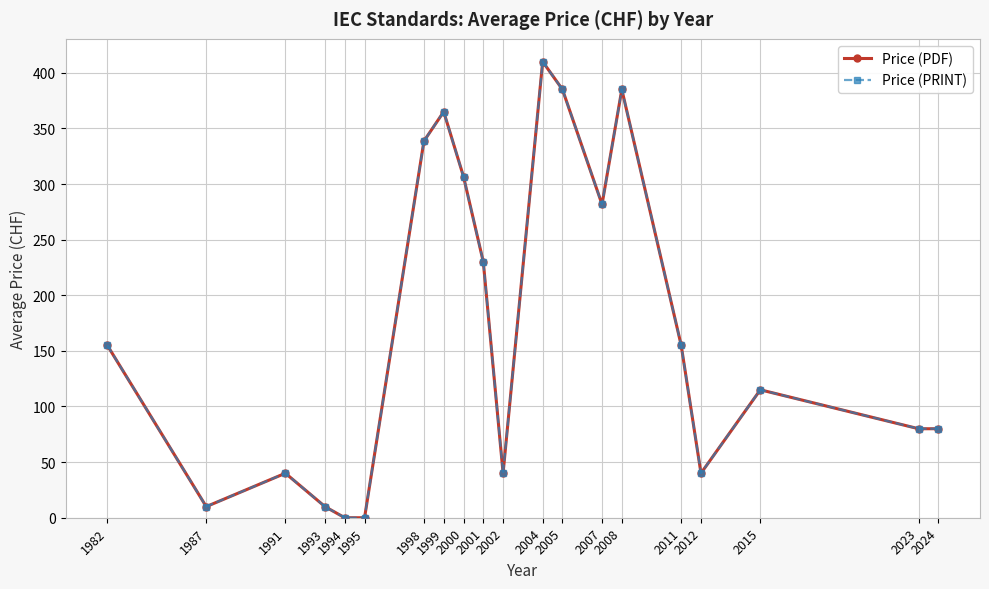

Which series has the largest range (max minus min)?

Price (PDF)